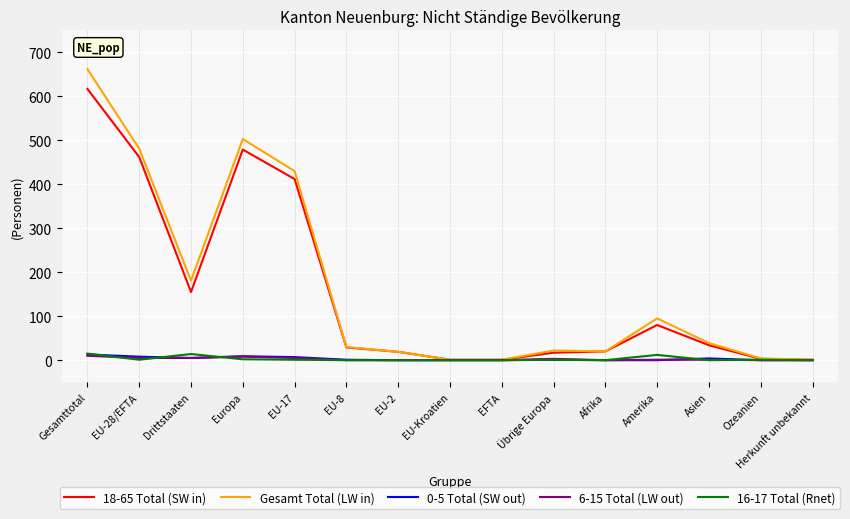

How many 6-15 Total (LW out) values are between 0 and 5?

13